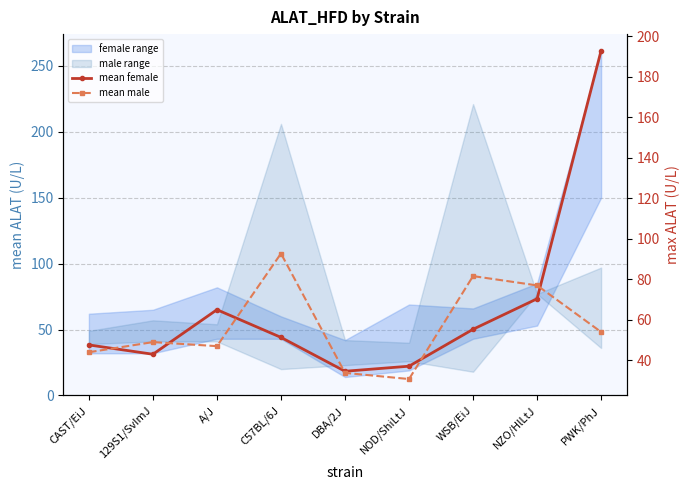

Which series has the largest total across all categories?

mean female